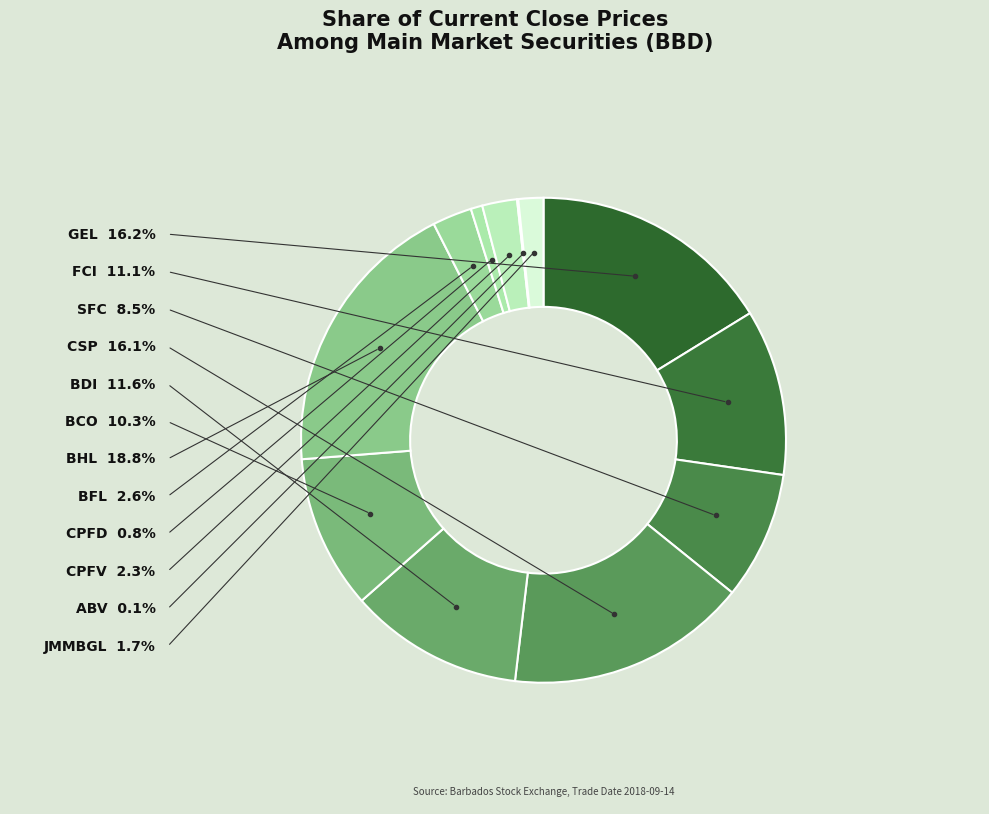

Is the sum of SFC and CSP greater than half?

No